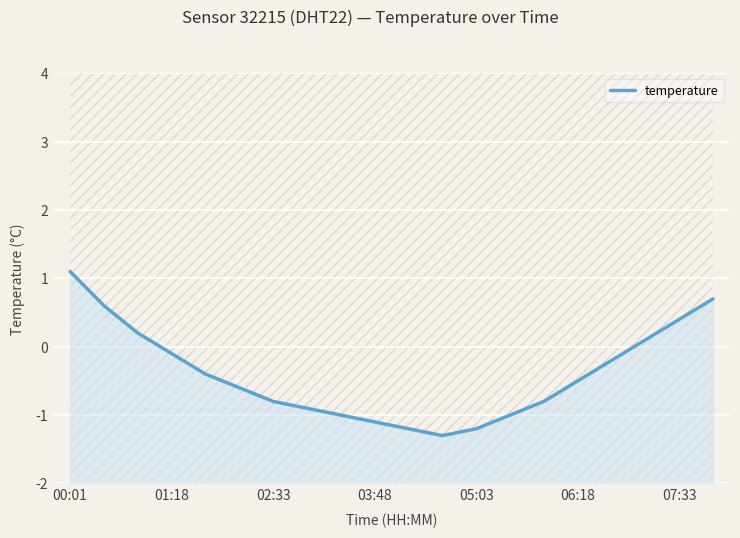

How many values are below zero?

14